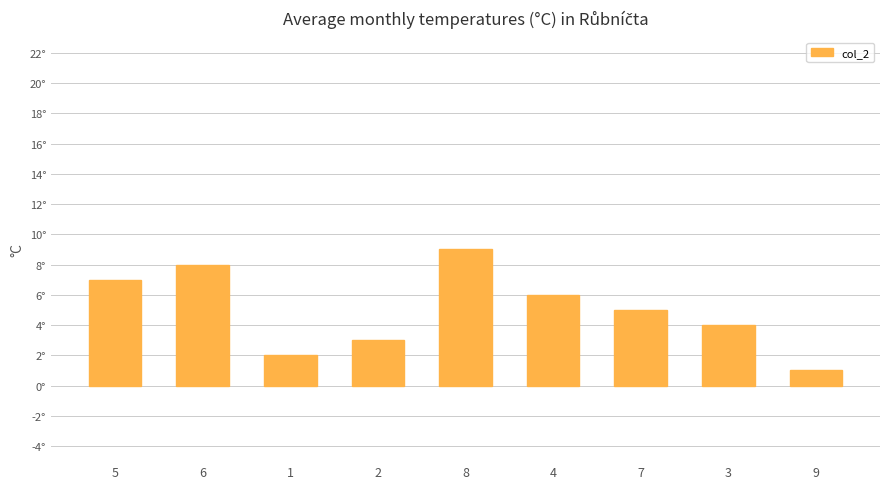

Reading left to right, transcribe all the data shown in this chart.

5=7	6=8	1=2	2=3	8=9	4=6	7=5	3=4	9=1